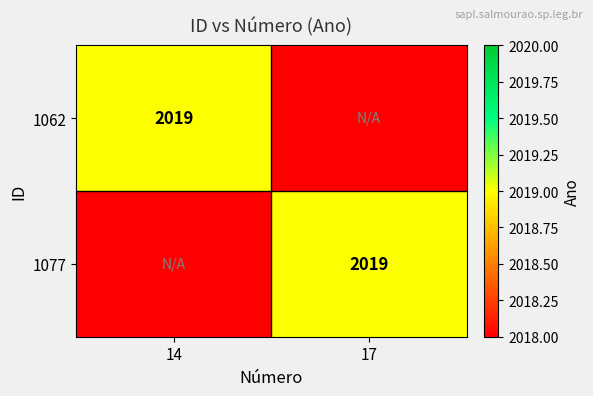

True or false: 1062 has a value of 2019 at 14.

True